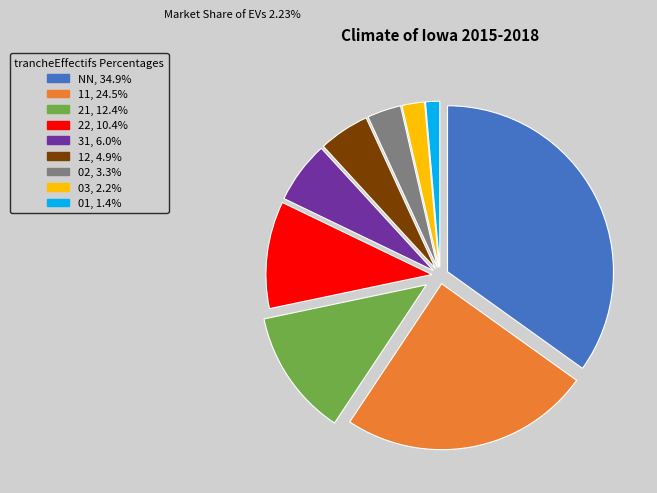

How many segments does this pie chart have?

9